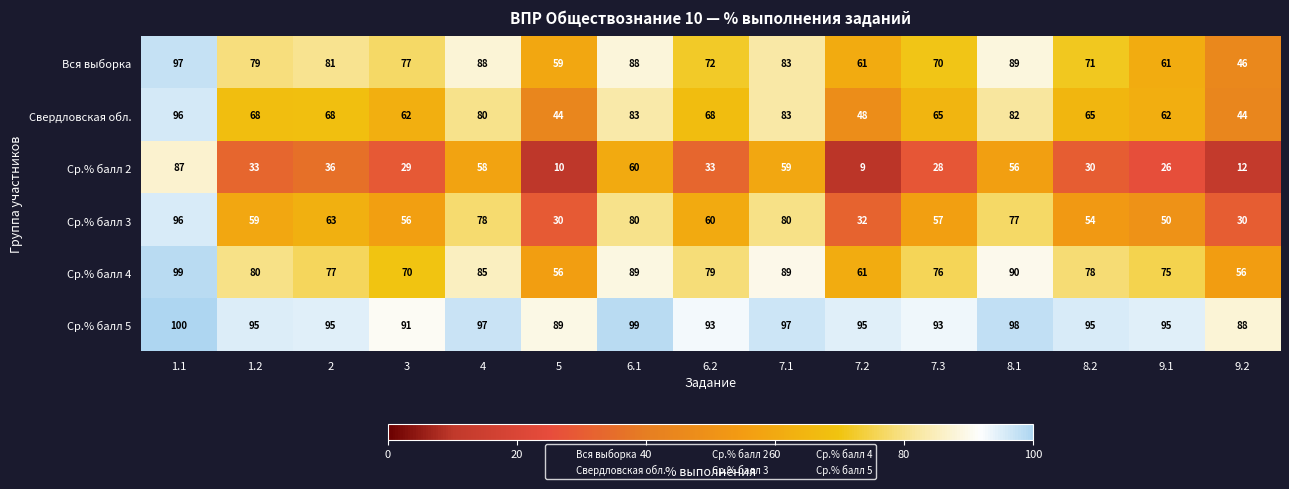

At which category does the chart reach its minimum across all series?

7.2